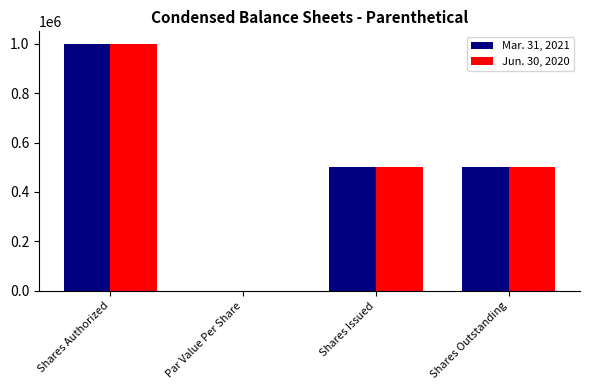

True or false: Jun. 30, 2020 has a value of 0.0 at Par Value Per Share.

True